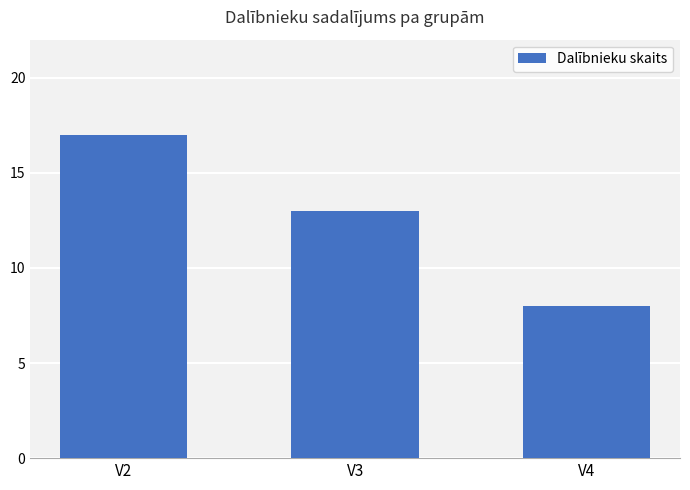

What is the average value?

13